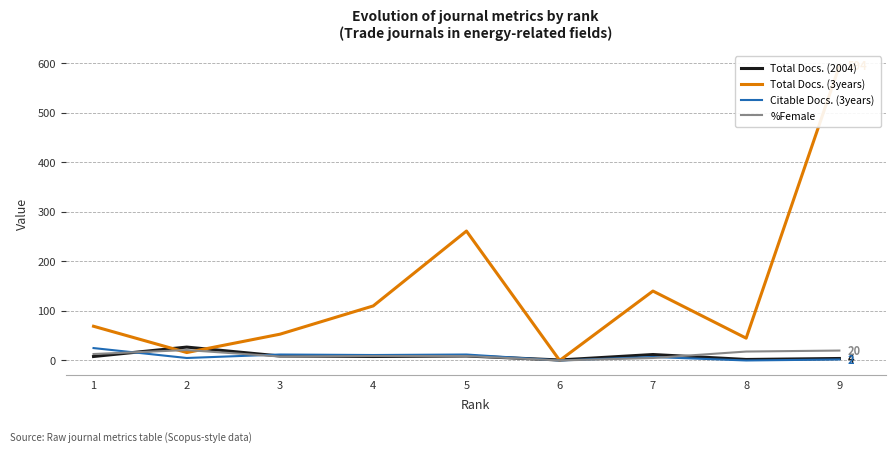

What are all the series names shown in the legend?

Total Docs. (2004), Total Docs. (3years), Citable Docs. (3years), %Female